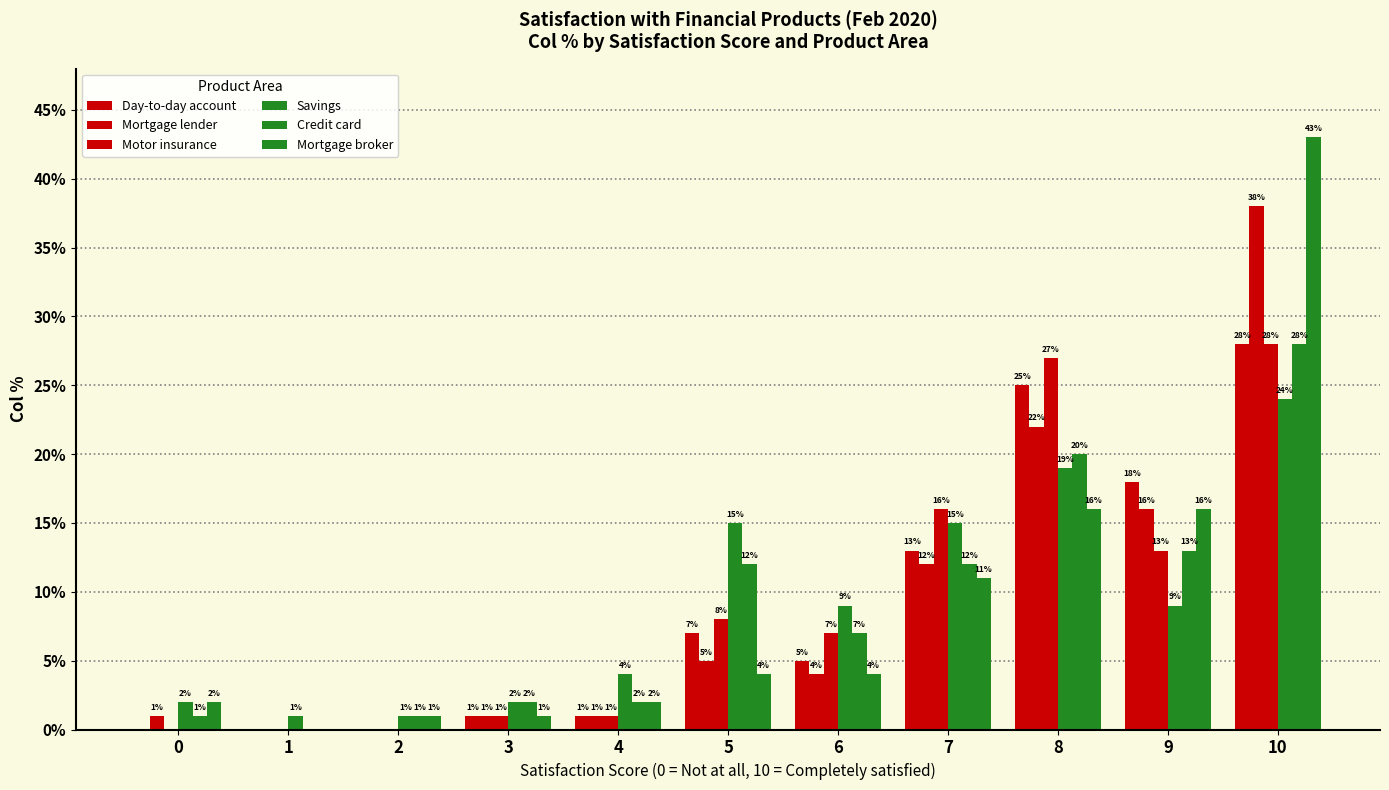

Count the number of data series in this chart.

6